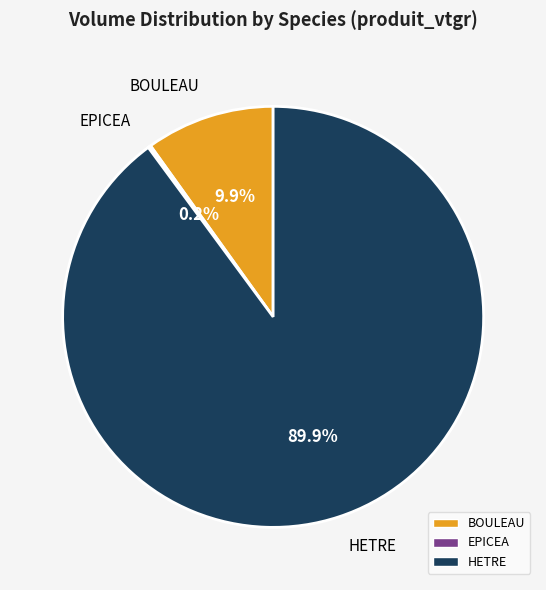

Which has a higher value, BOULEAU or HETRE?

HETRE